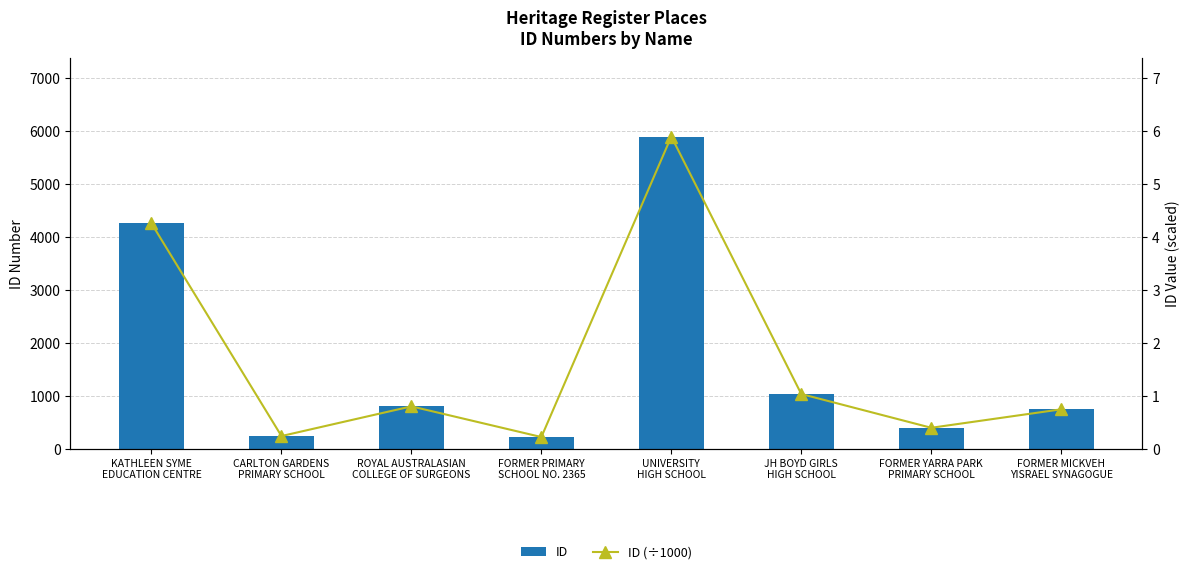

Rank the series by their maximum value, from lowest to highest.

ID (÷1000), ID